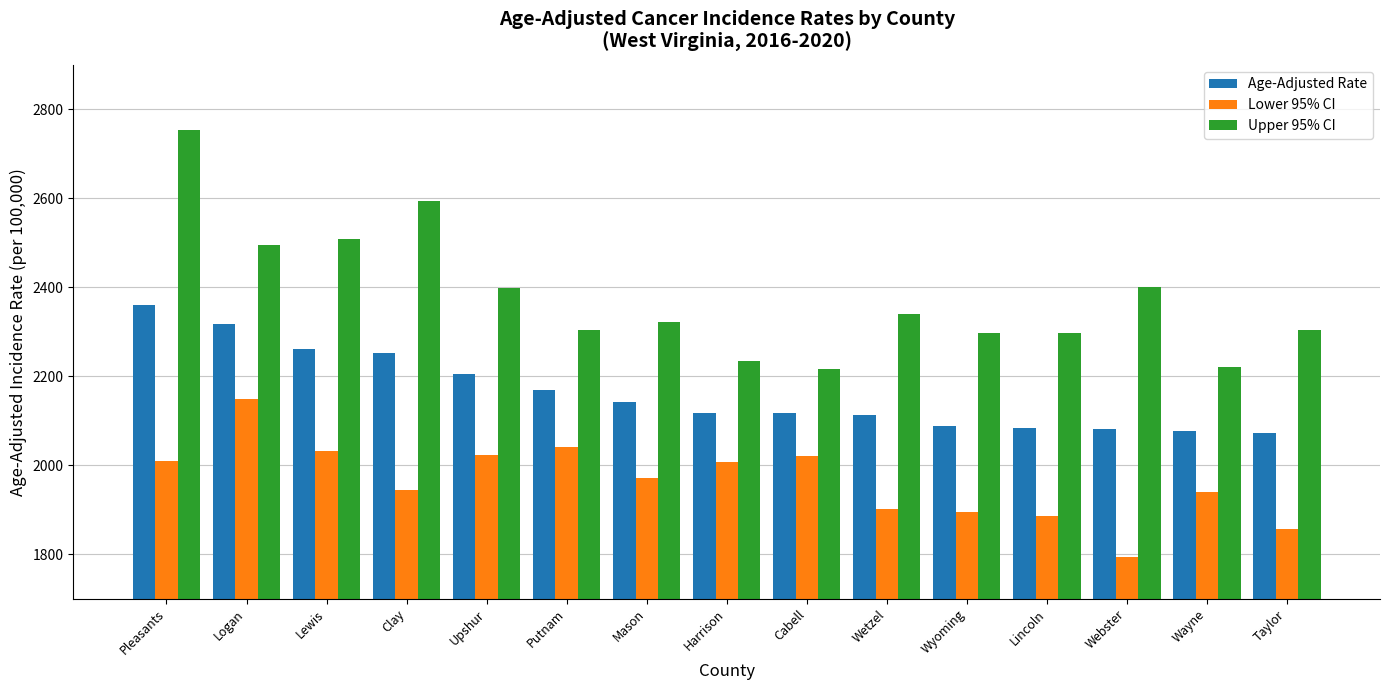

Between Logan and Harrison, which series saw the biggest shift?

Upper 95% CI